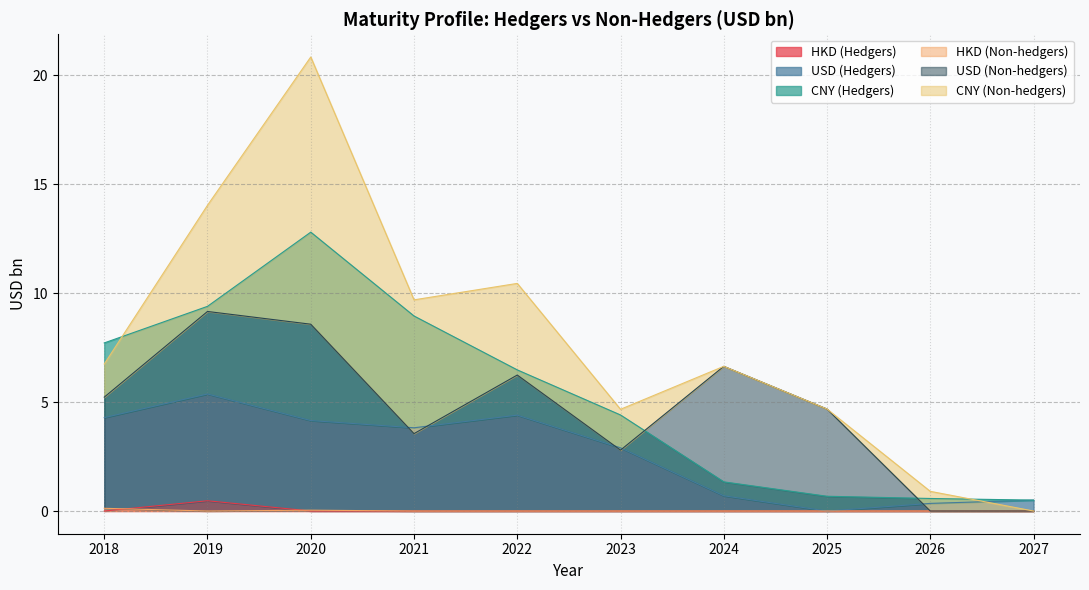

The HKD (Hedgers) series shows 0.0 at 2020. True or false?

True